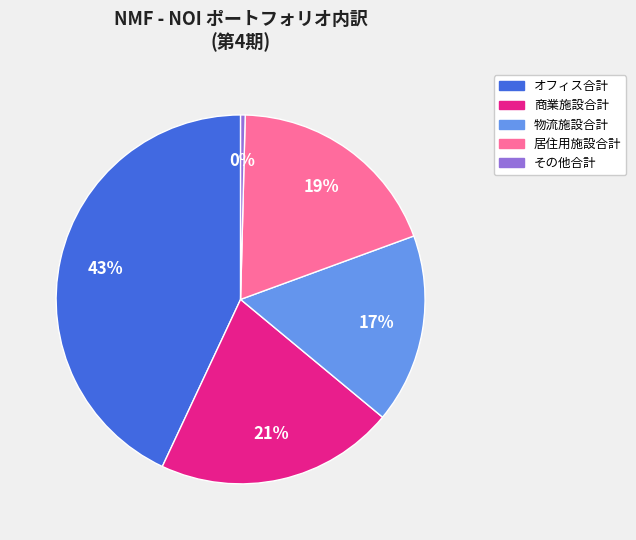

Between 居住用施設合計 and 物流施設合計, which is larger?

居住用施設合計